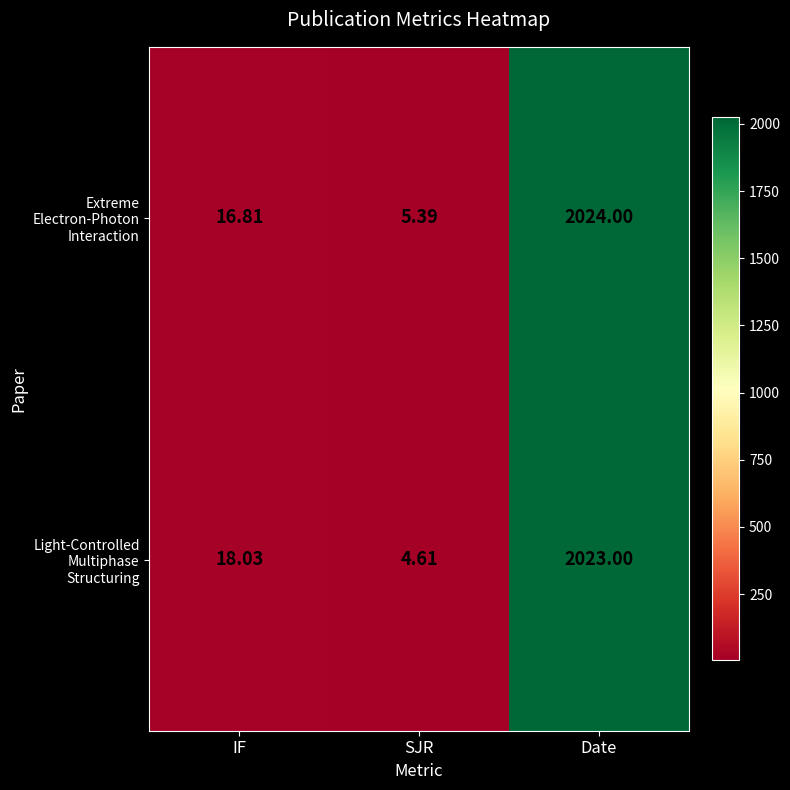

What is the difference between the highest and lowest values at Date?

1.0